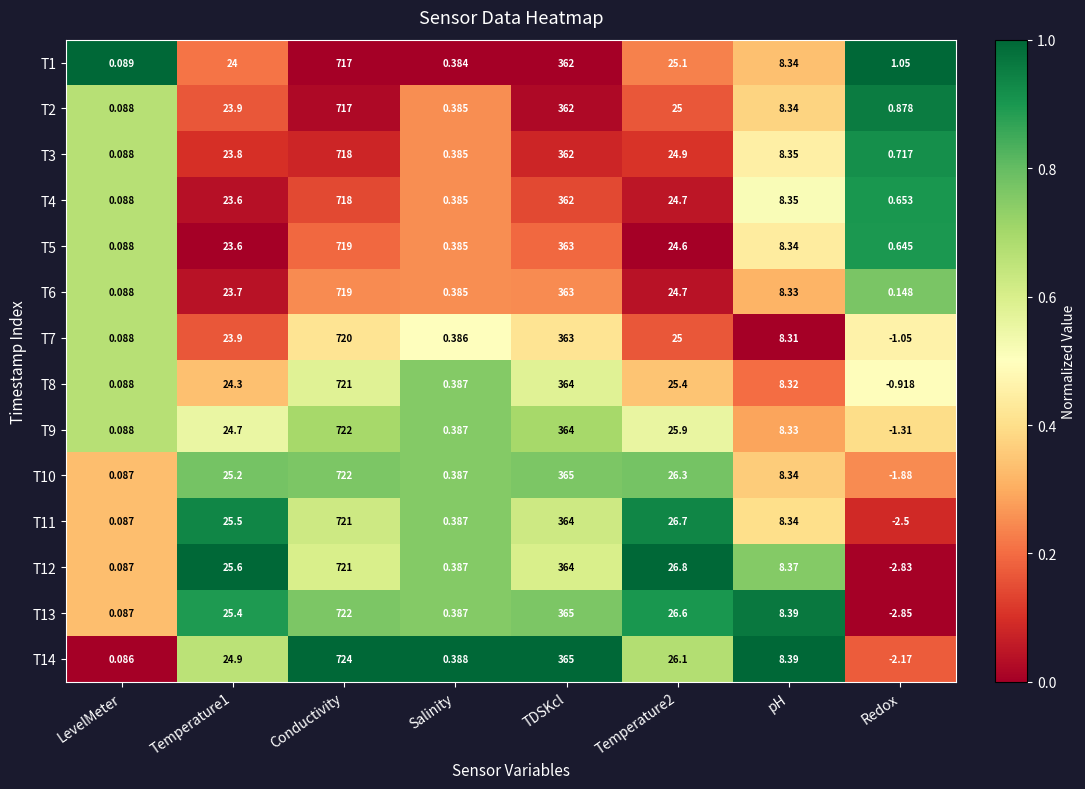

At which label is T10 closest to 360?

TDSKcl